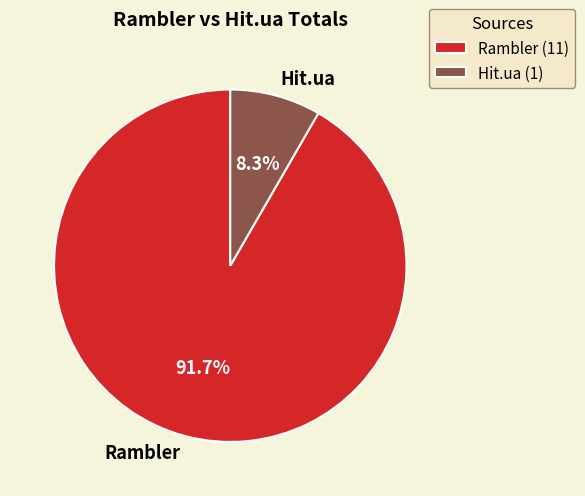

Between Rambler and Hit.ua, which is larger?

Rambler